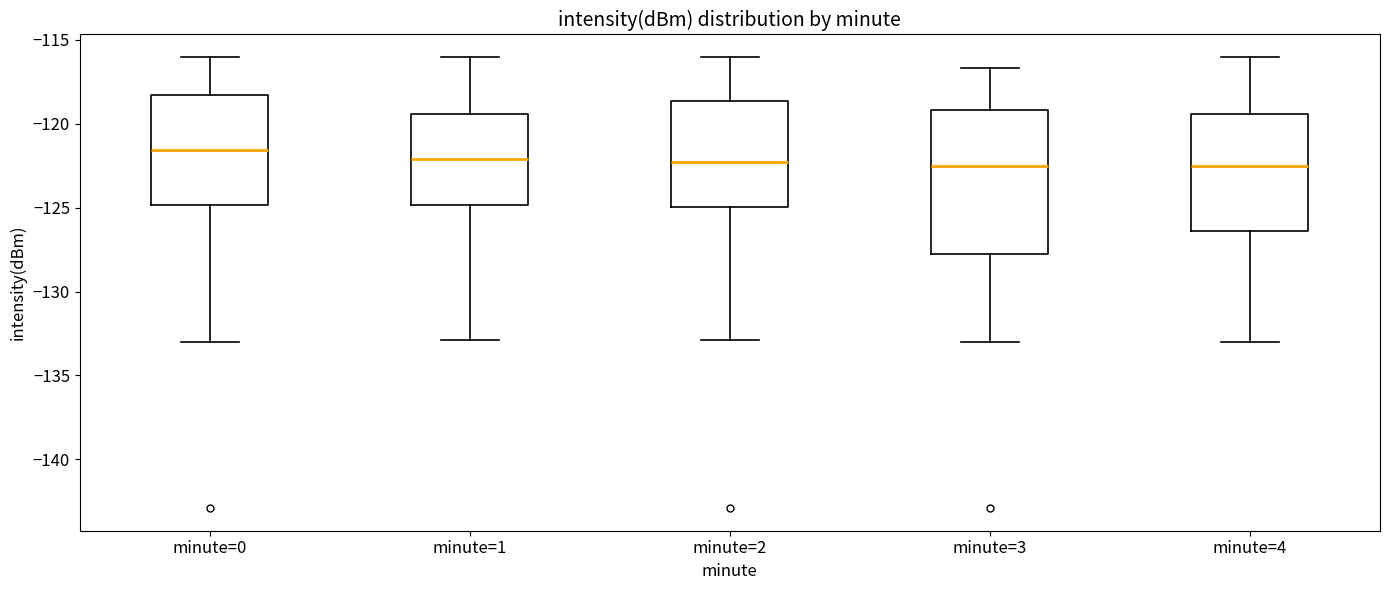

Reading left to right, read every box against the y-axis: the position of its median line, the range the box covers, and the ends of its whiskers. The values are not printed on the chart, so give them approximately, as read against the axis.

minute=0: median -121.5, box -125.0 to -118.5, whiskers -133.0 to -116.0
minute=1: median -122.0, box -125.0 to -119.5, whiskers -133.0 to -116.0
minute=2: median -122.5, box -125.0 to -118.5, whiskers -133.0 to -116.0
minute=3: median -122.5, box -128.0 to -119.0, whiskers -133.0 to -116.5
minute=4: median -122.5, box -126.5 to -119.5, whiskers -133.0 to -116.0